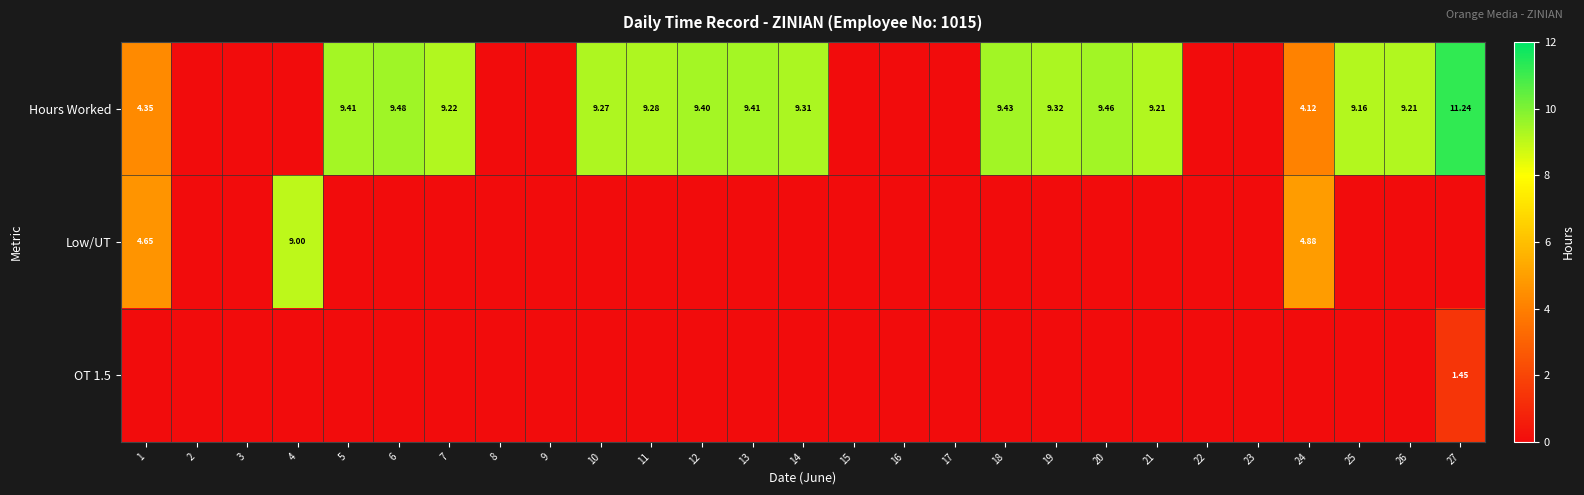

What is the highest value of the OT 1.5 series?

1.4